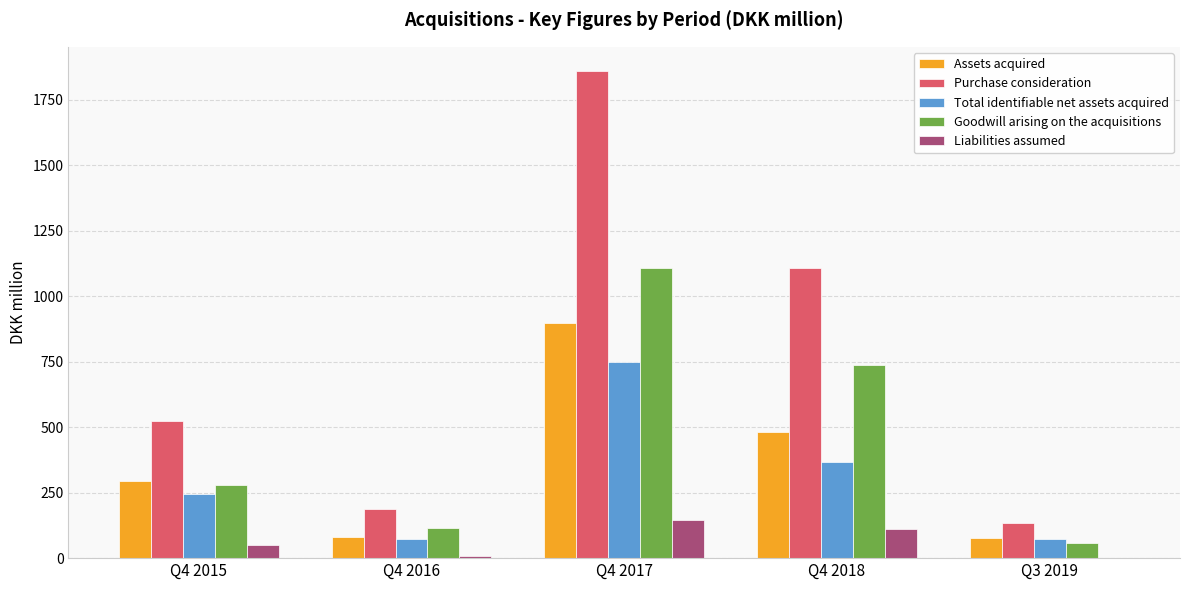

Which category has the highest value across all series?

Q4 2017